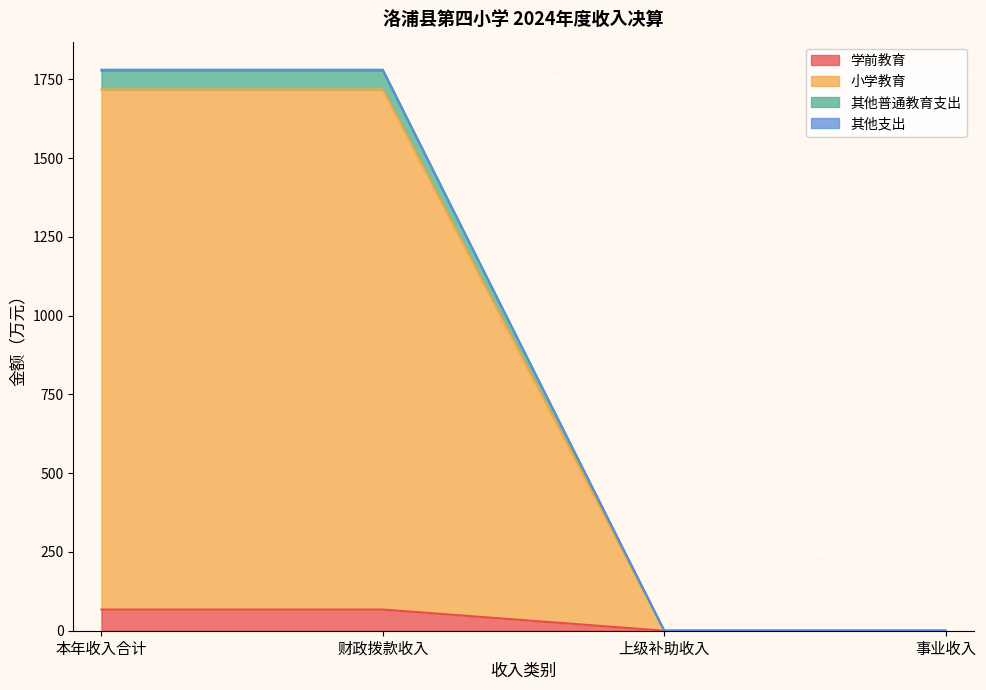

Is it true that 学前教育 equals 0.0 at 上级补助收入?

True